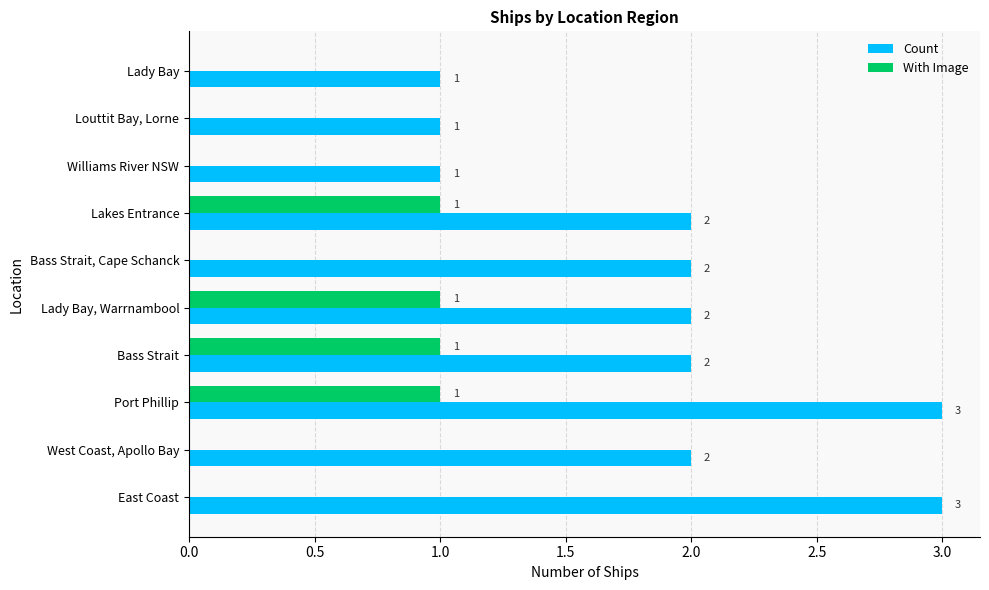

Which series changed the most between Port Phillip and Louttit Bay, Lorne?

Count